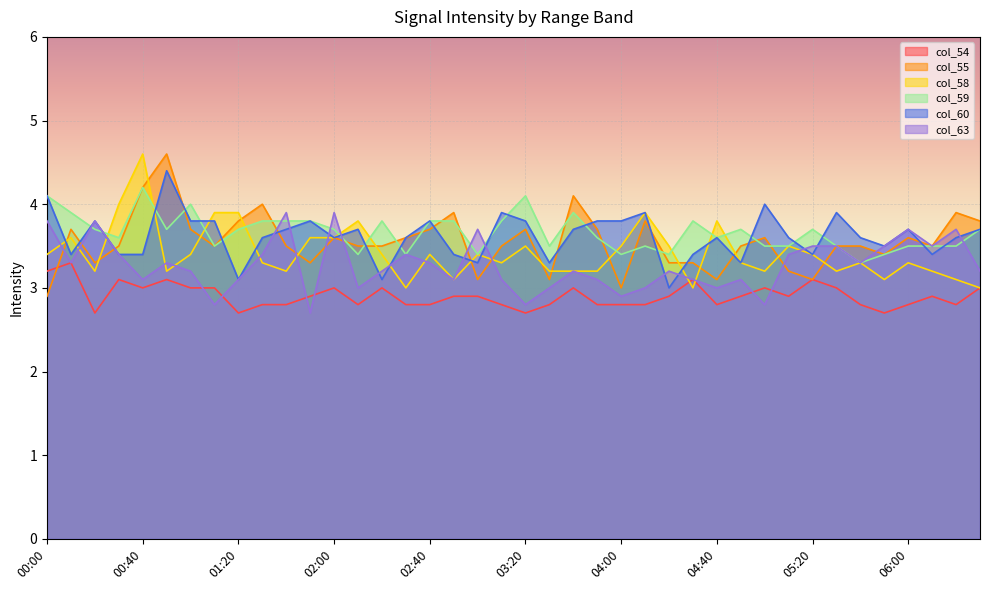

True or false: col_58 has a value of 5.9 at 02:00.

False